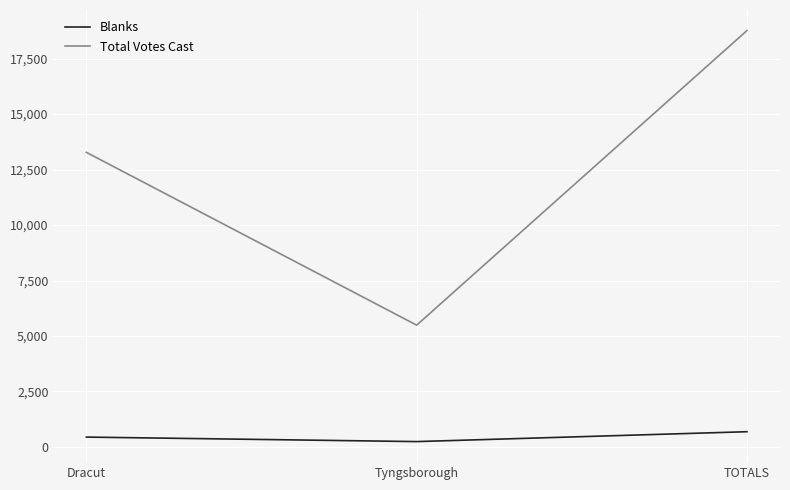

At which label is Blanks closest to 464?

Dracut